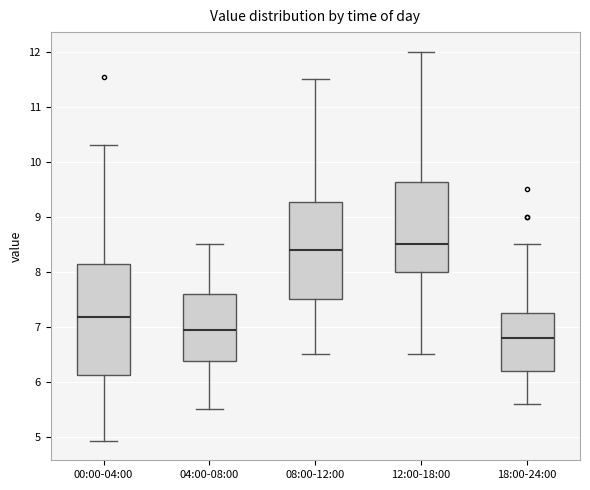

Where does the median line of the box for 00:00-04:00 sit on the y-axis? The values are not printed on the chart, so give them approximately, as read against the axis.

7.2